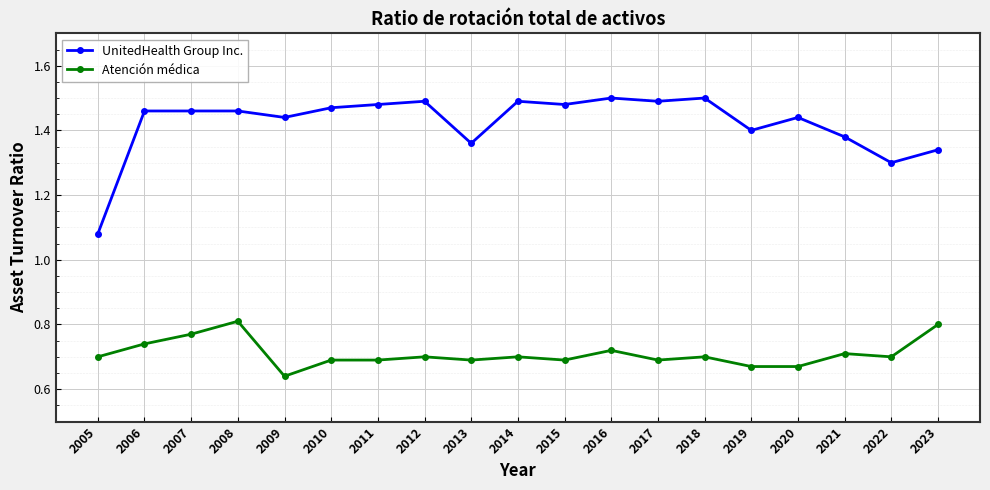

Which series has the widest spread of values?

UnitedHealth Group Inc.